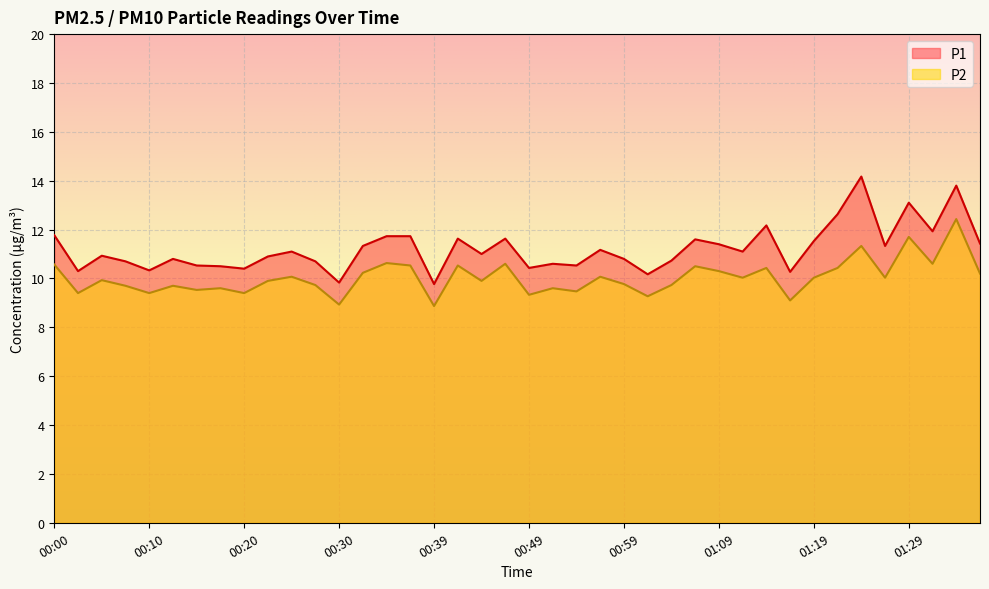

How many lines are shown in the chart?

2